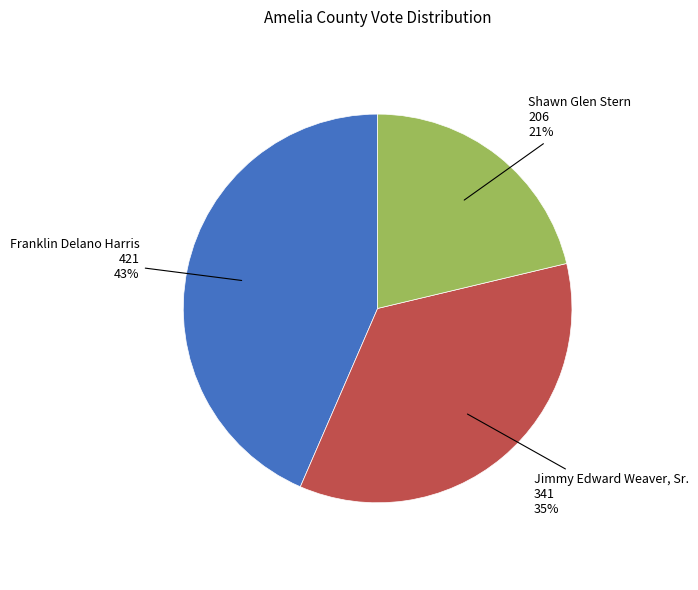

Does any single category account for the majority?

No